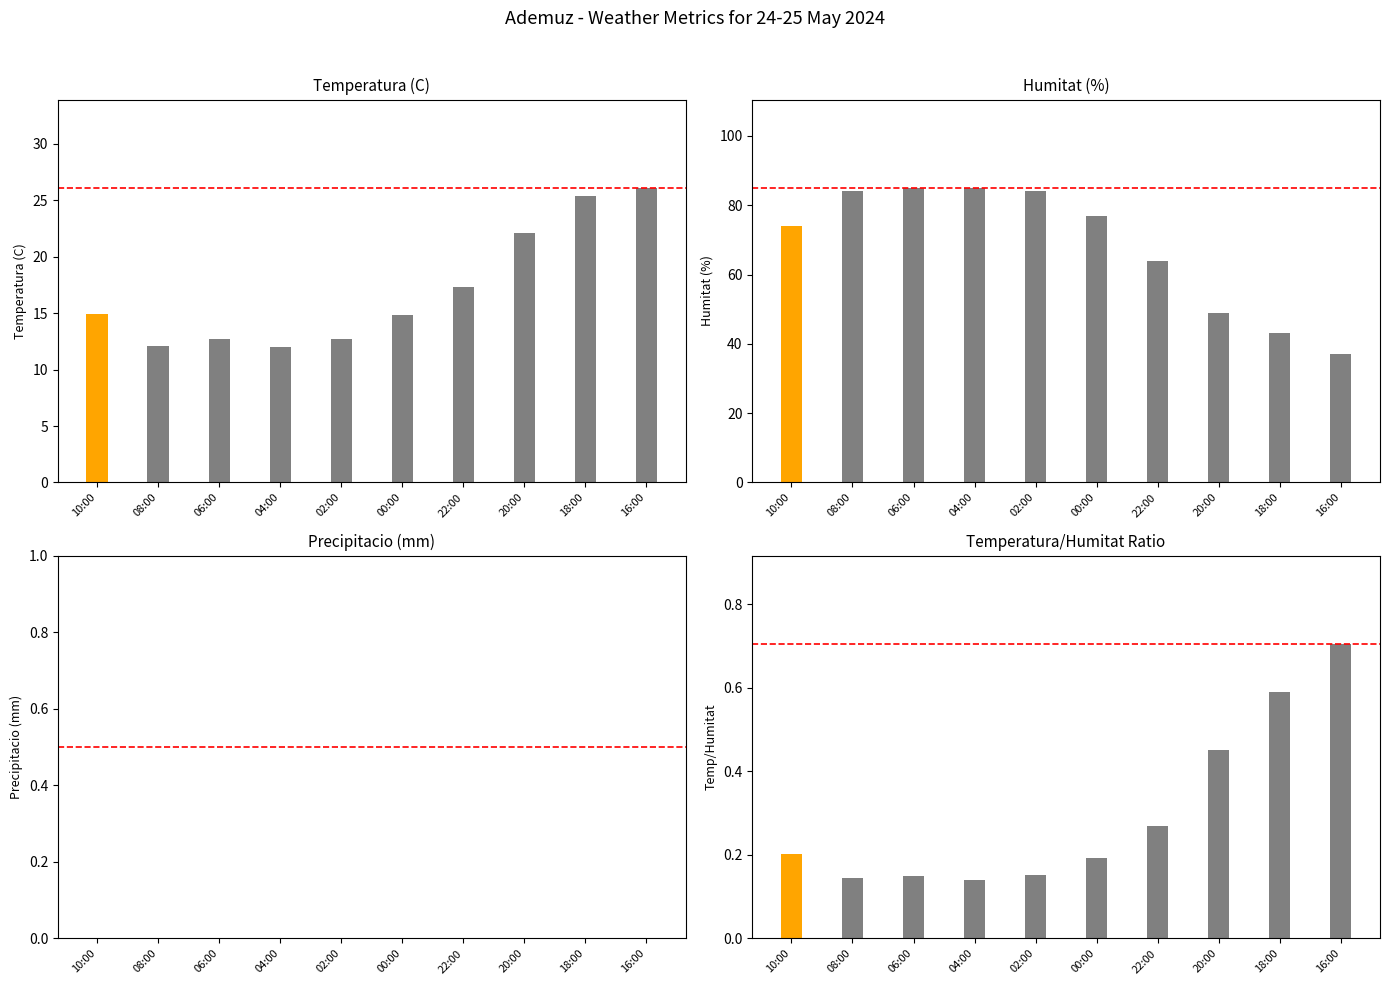

Is it true that Max Ratio equals 1.1 at 10:00?

False